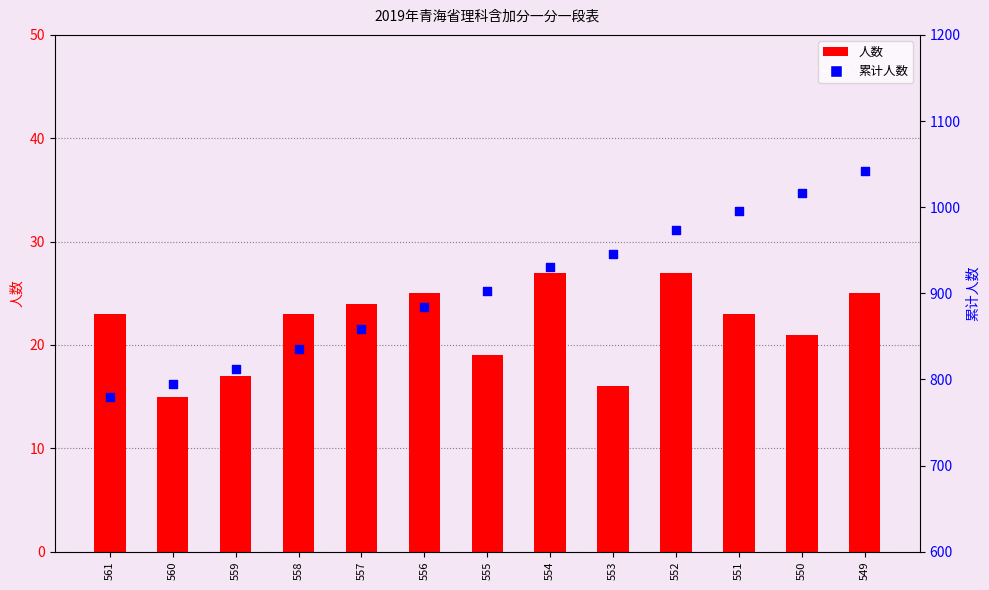

Is the value of 人数 at 551 greater than the value of 累计人数 at 555?

No